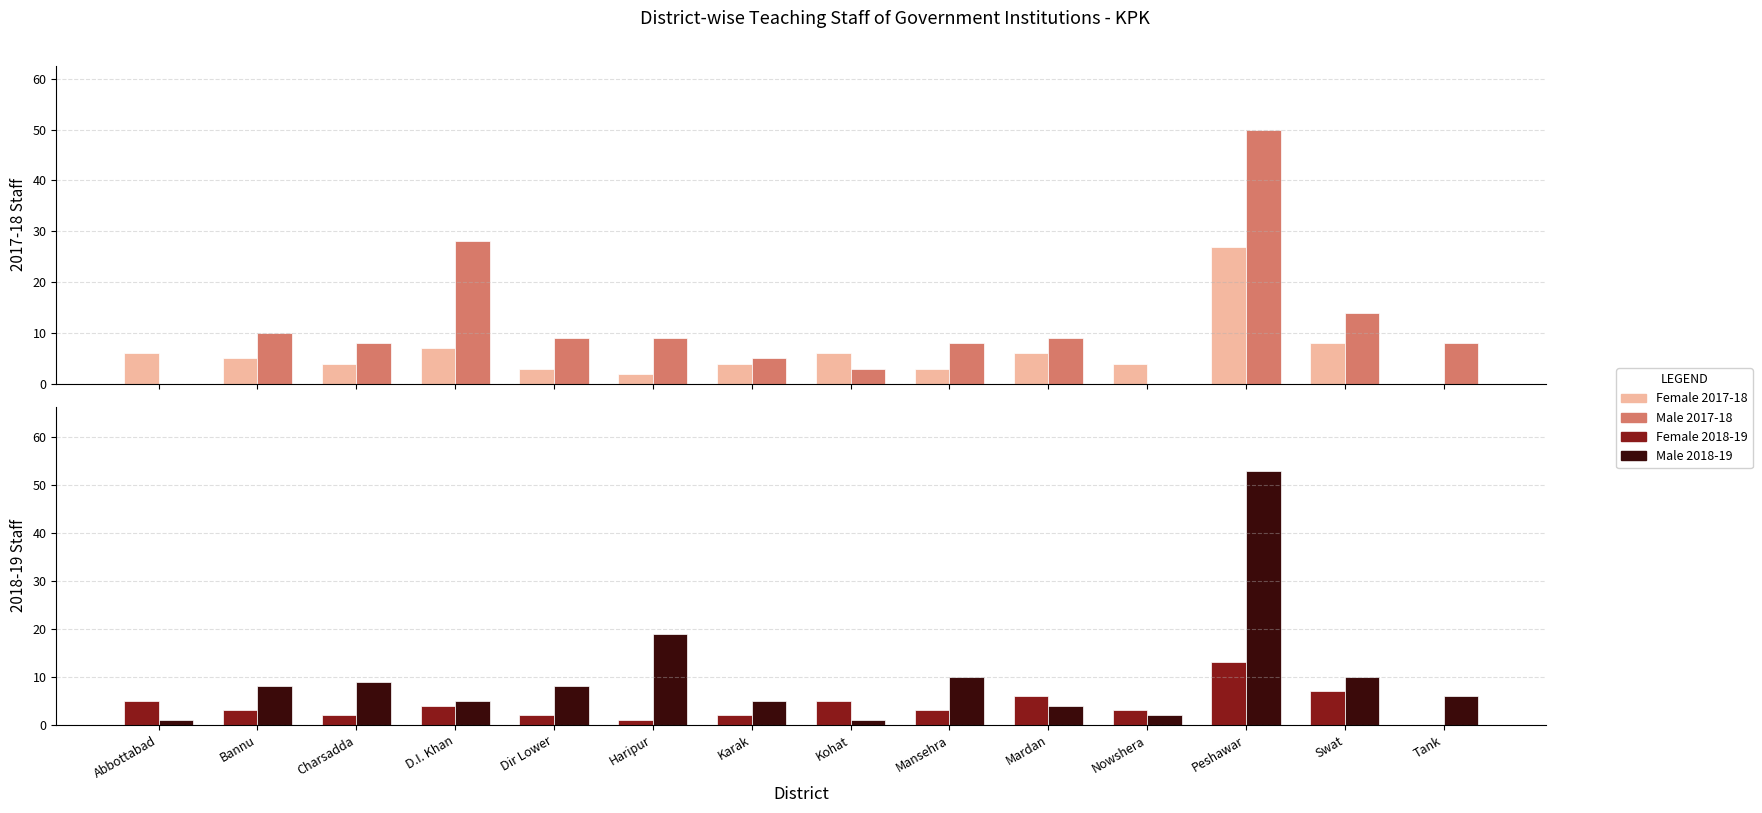

The value of Male 2018-19 at Tank is 10. True or false?

False